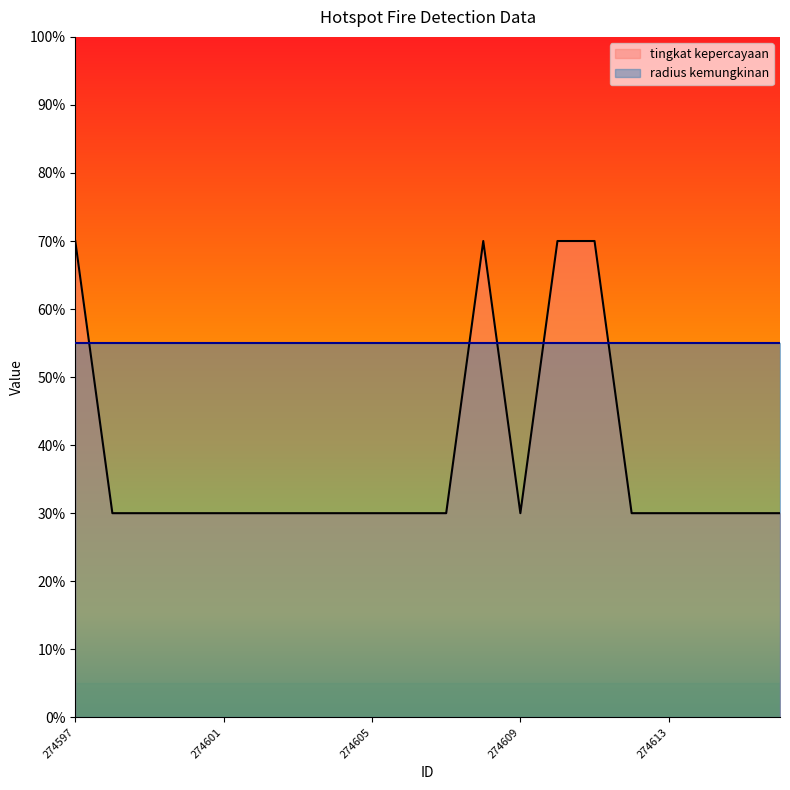

List the labels in order of value, largest first.

274597, 274608, 274610, 274611, 274598, 274599, 274600, 274601, 274602, 274603, 274604, 274605, 274606, 274607, 274609, 274612, 274613, 274614, 274615, 274616